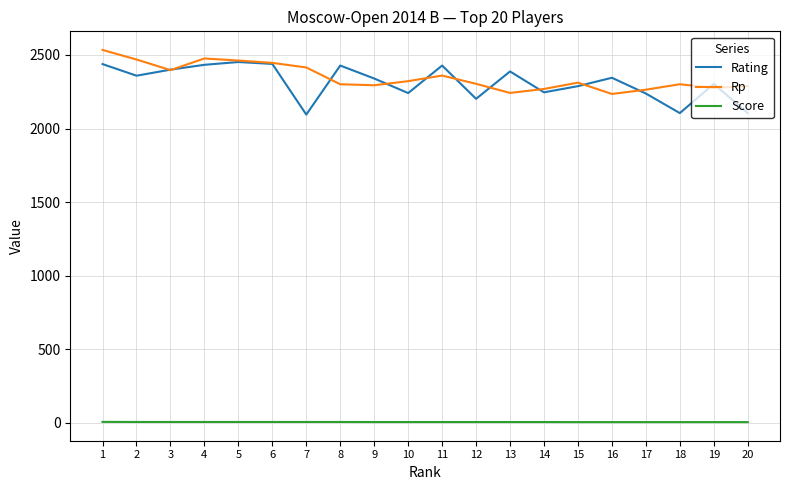

Read the Rating value at 8.

2428.0